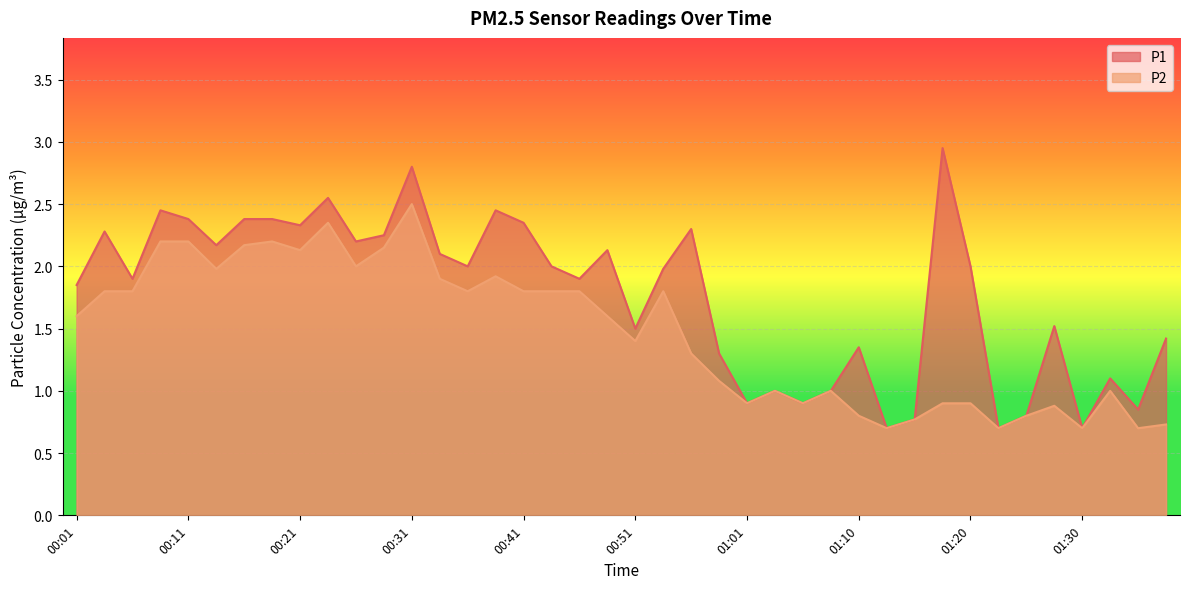

In P1, how many points are lower than both neighbors (excluding endpoints)?

13